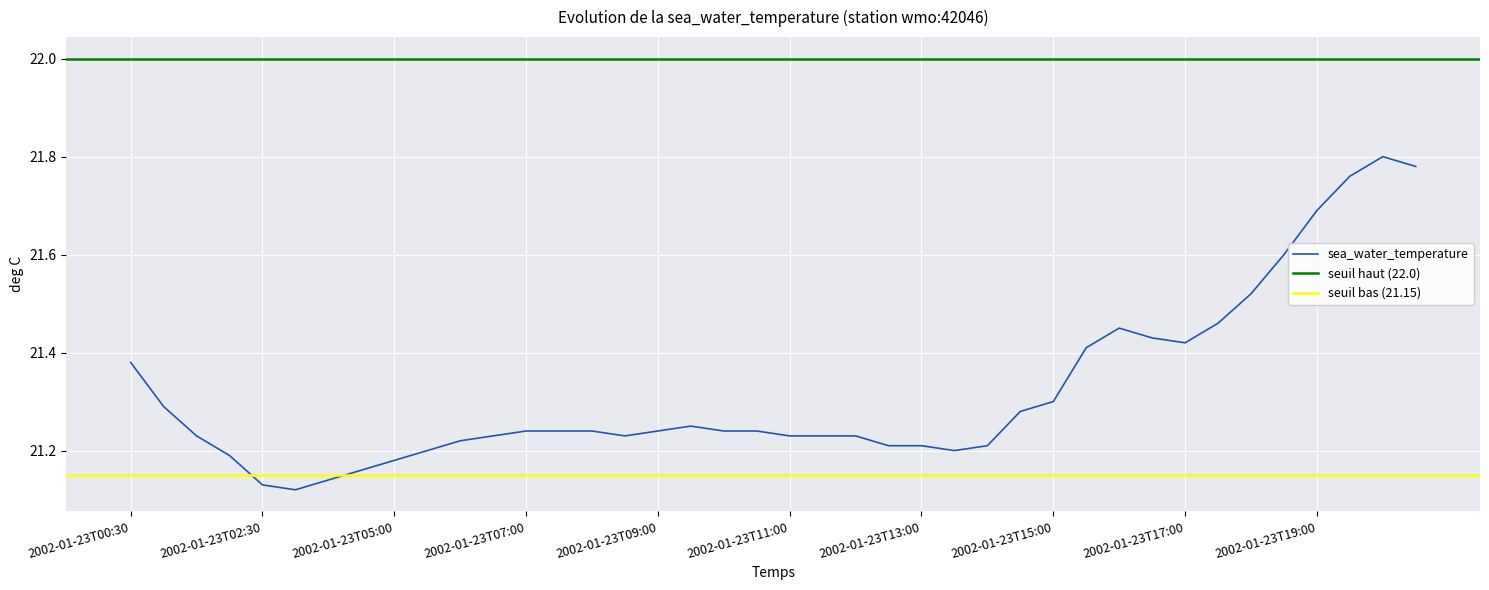

Which category has the lowest value across all series?

2002-01-23T03:30